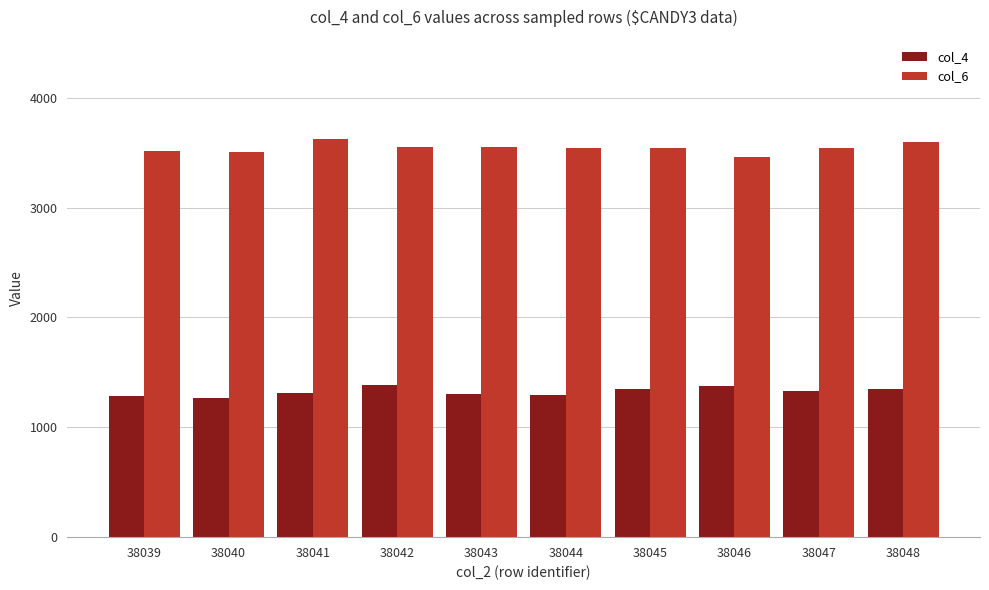

The value of col_6 at 38048 is 4951. True or false?

False